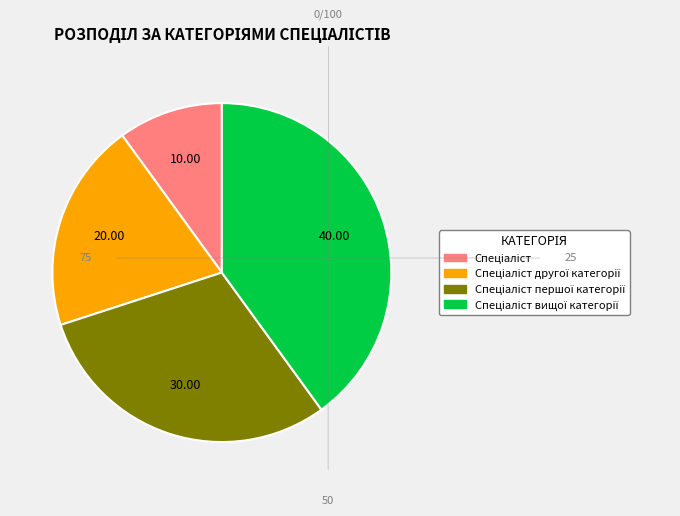

Is there a majority slice in this chart?

No